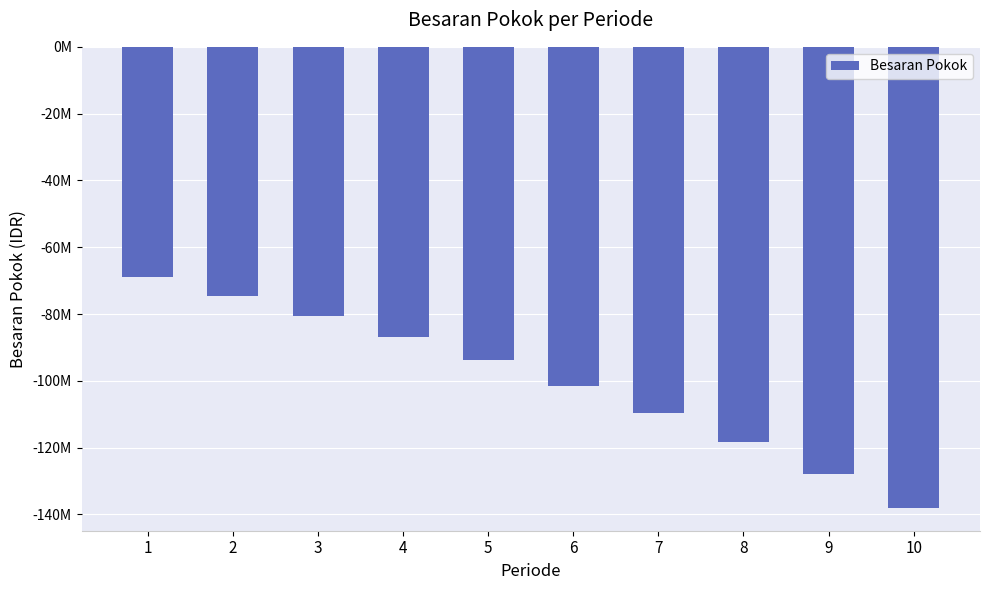

Are the bars horizontal?

No